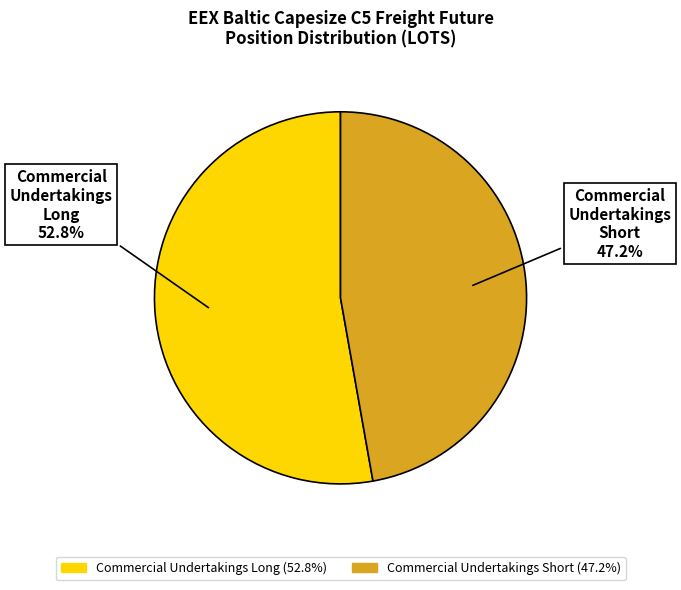

True or false: Commercial Undertakings Long accounts for 53% of the total.

True